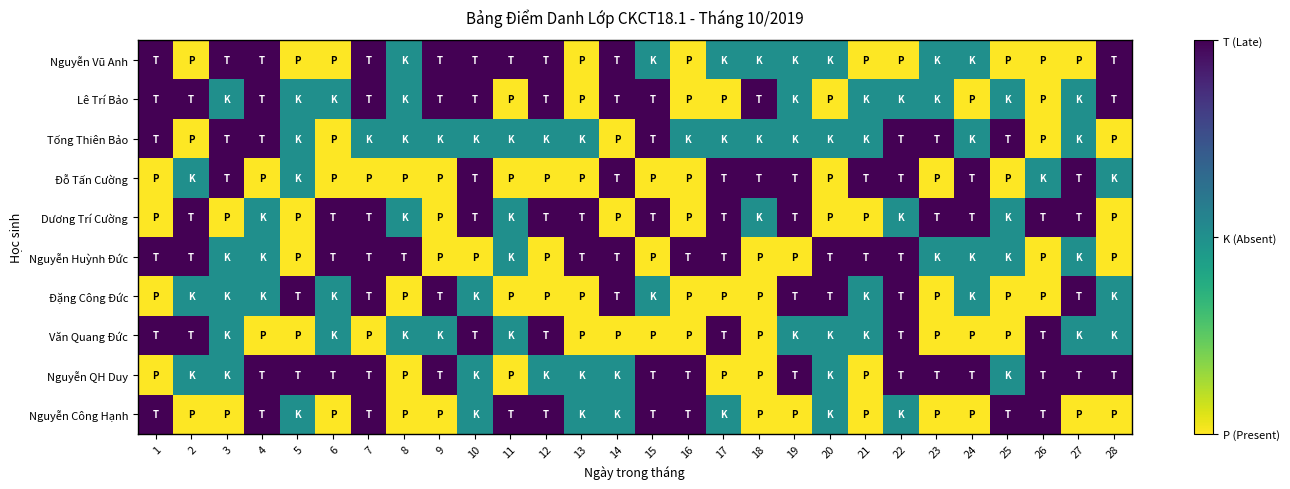

List the series in order of their peak value, lowest first.

Nguyễn Vũ Anh, Lê Trí Bảo, Tống Thiên Bảo, Đỗ Tấn Cường, Dương Trí Cường, Nguyễn Huỳnh Đức, Đặng Công Đức, Văn Quang Đức, Nguyễn QH Duy, Nguyễn Công Hạnh